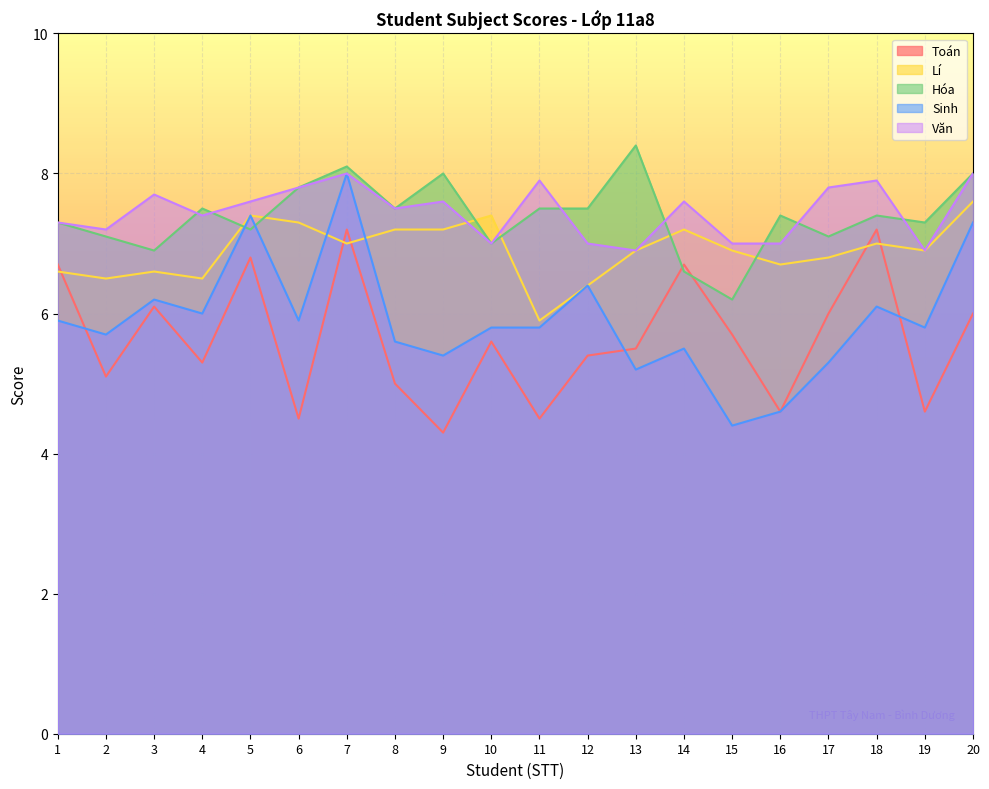

True or false: Văn and Sinh intersect in this chart.

False